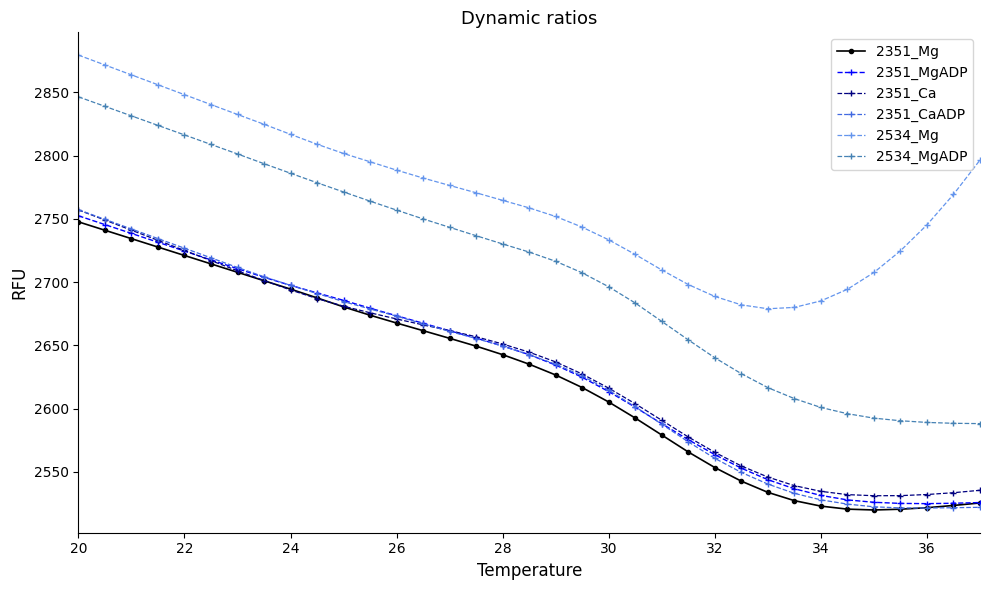

Which series has the largest range (max minus min)?

2534_MgADP